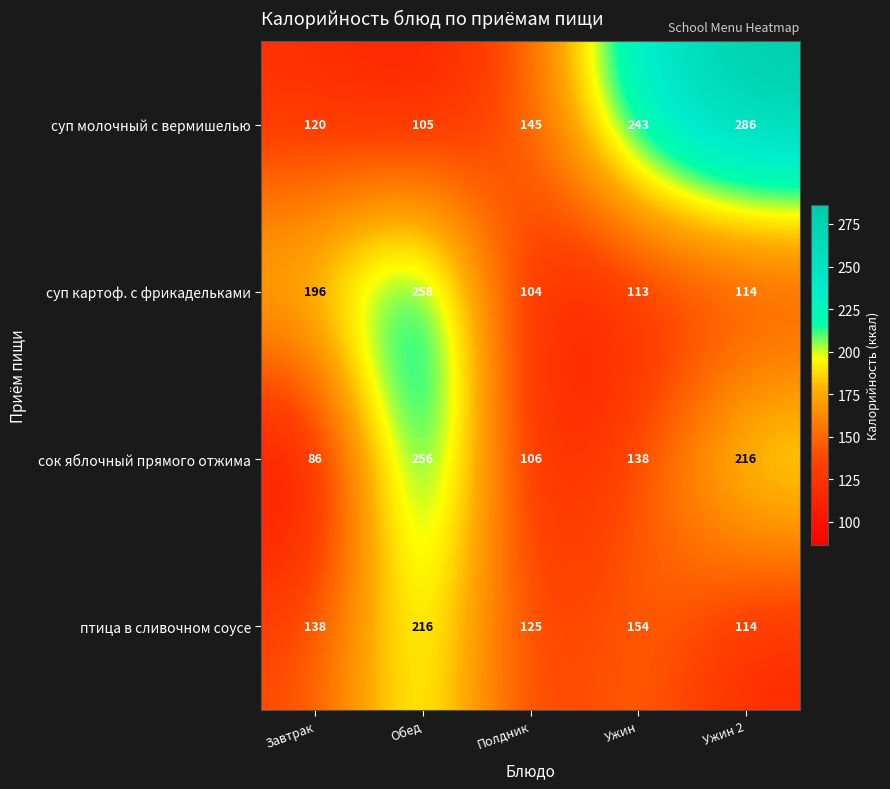

What is the sum of the сок яблочный прямого отжима values at Полдник and Обед?

362